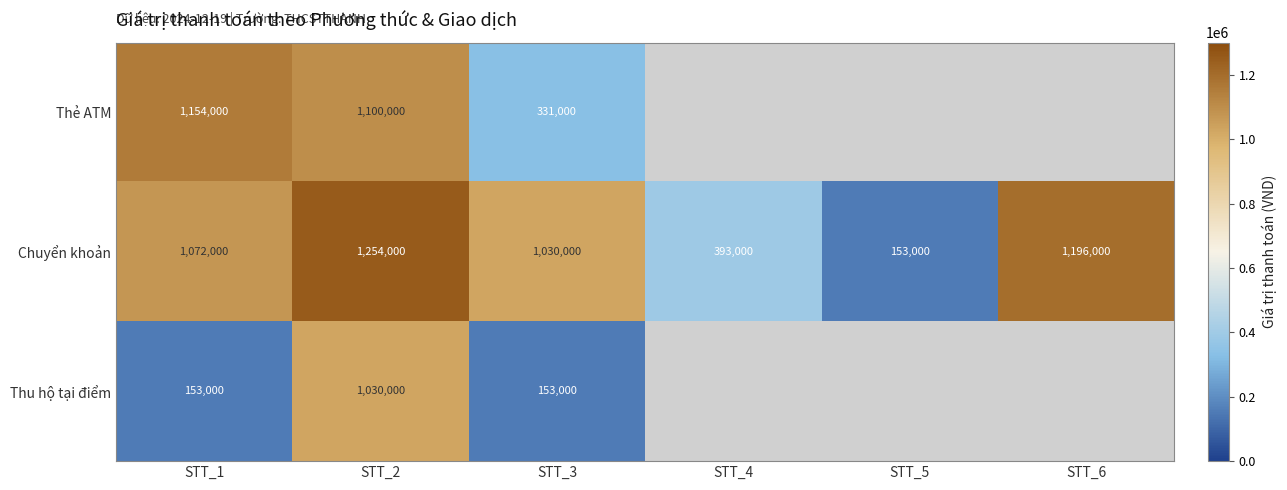

Which label corresponds to the smallest value in the chart?

STT_5